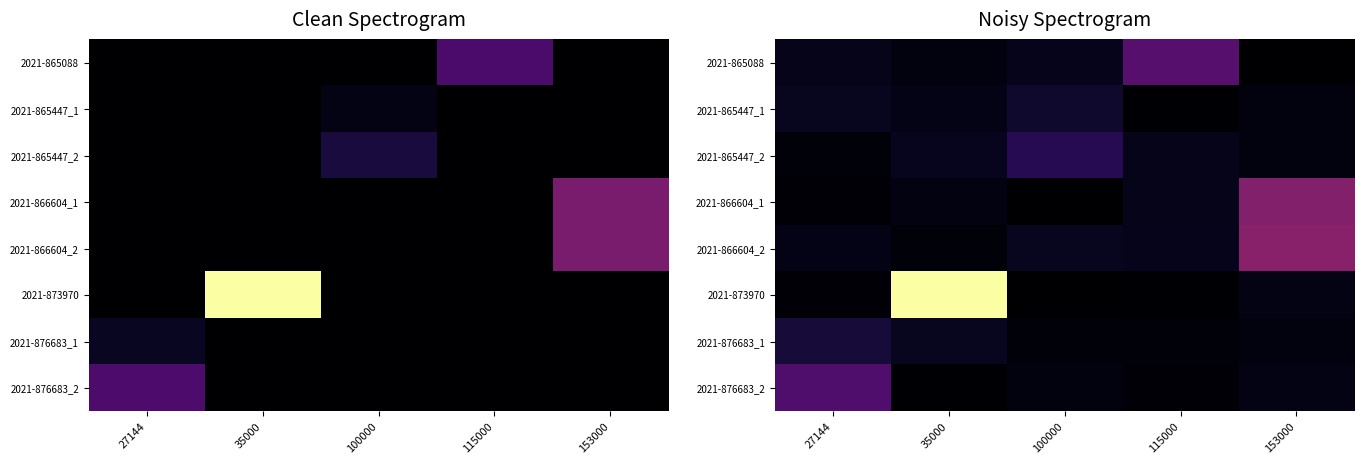

Which category has the highest value in the 2021-865088 series?

115000